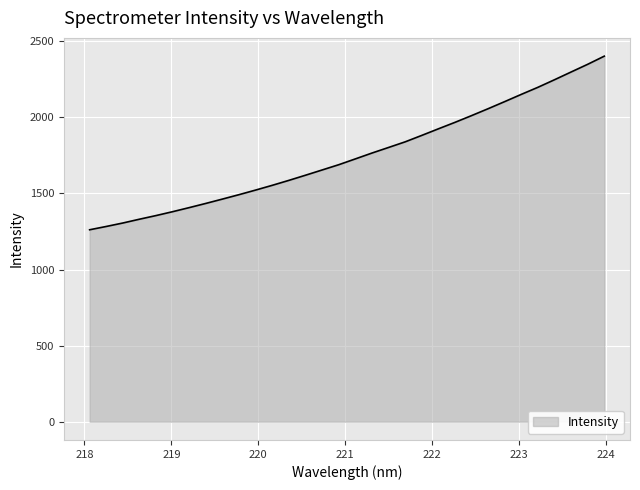

What is the average value?

1751.9